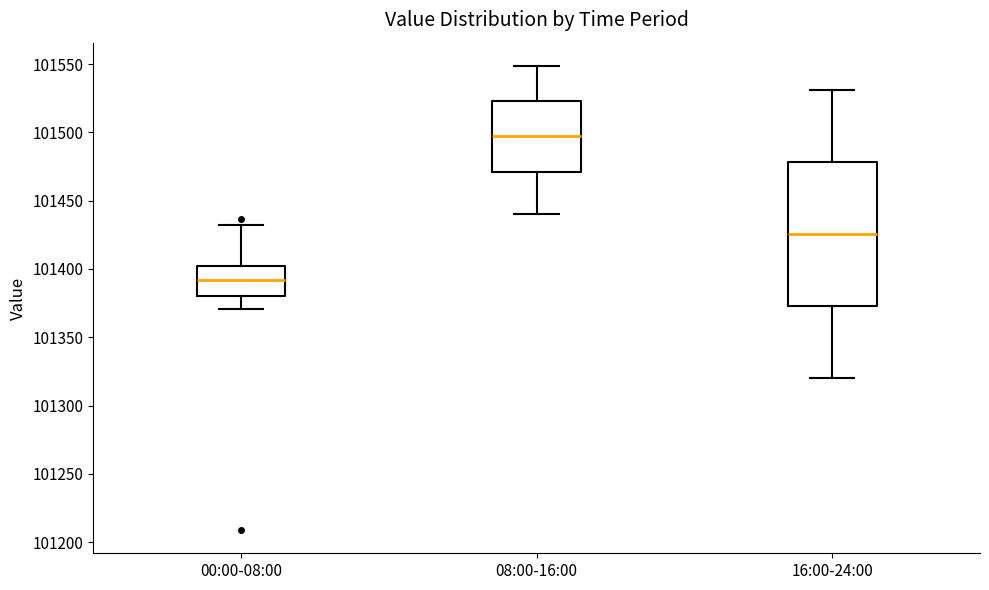

Reading left to right, read every box against the y-axis: the position of its median line, the range the box covers, and the ends of its whiskers. The values are not printed on the chart, so give them approximately, as read against the axis.

00:00-08:00: median 101390, box 101380 to 101400, whiskers 101370 to 101430
08:00-16:00: median 101495, box 101470 to 101525, whiskers 101440 to 101550
16:00-24:00: median 101425, box 101375 to 101480, whiskers 101320 to 101530